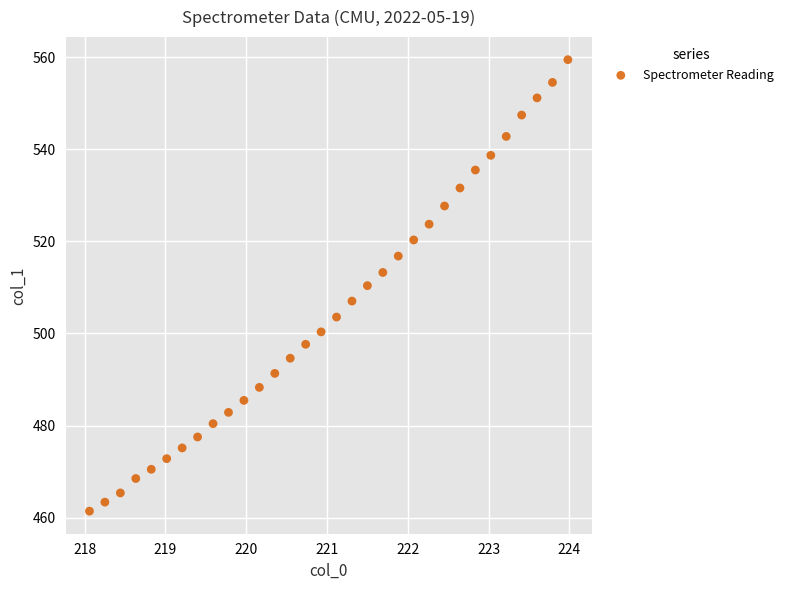

What is the range of Y values (max minus min)?

98.1